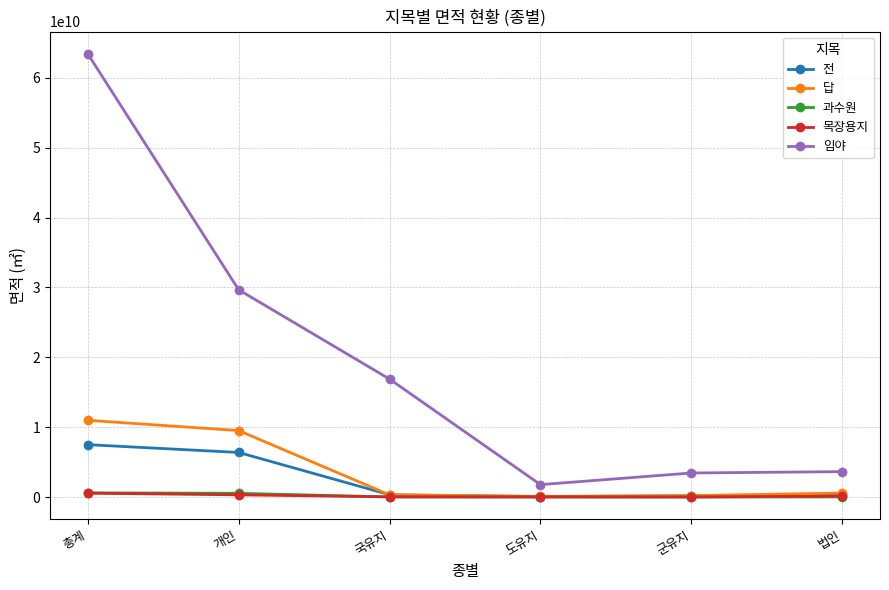

What is the maximum value for 답?

10986196544.6